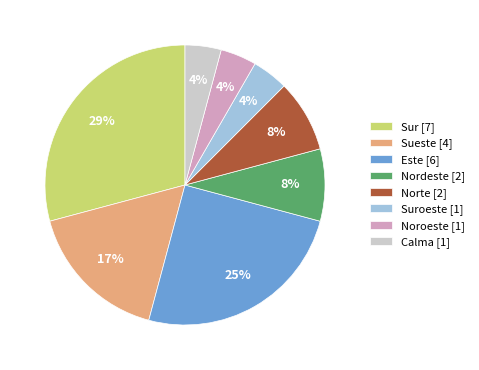

True or false: Suroeste [1] accounts for 4% of the total.

True